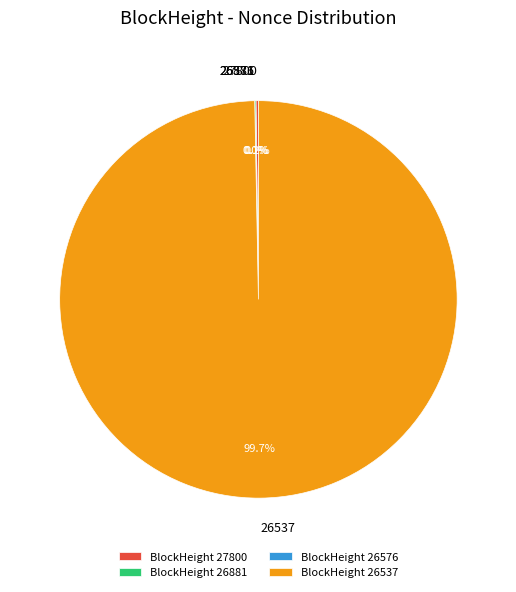

Between 27800 and 26576, which is larger?

27800